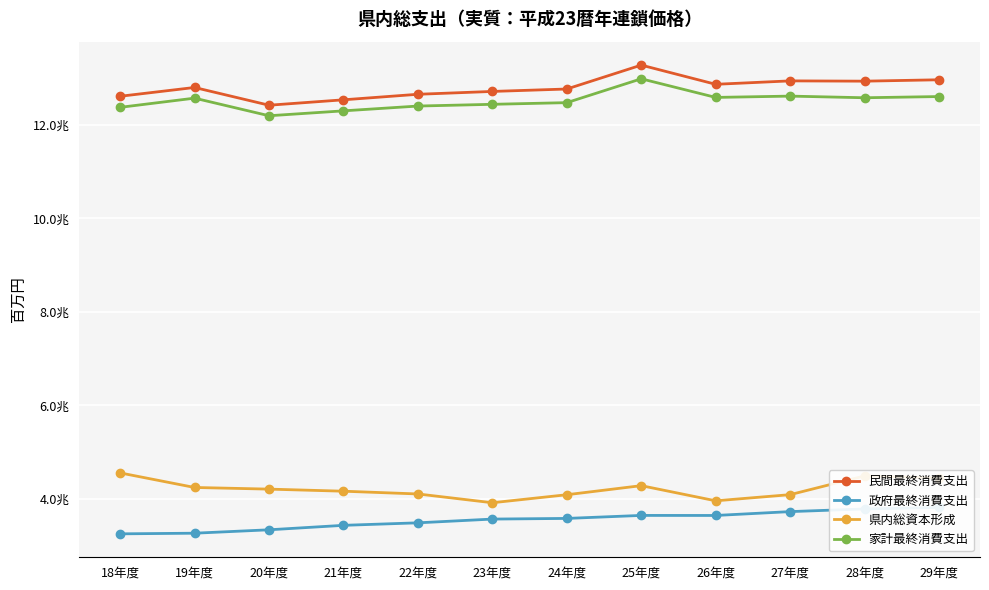

How many series are shown in this chart?

4